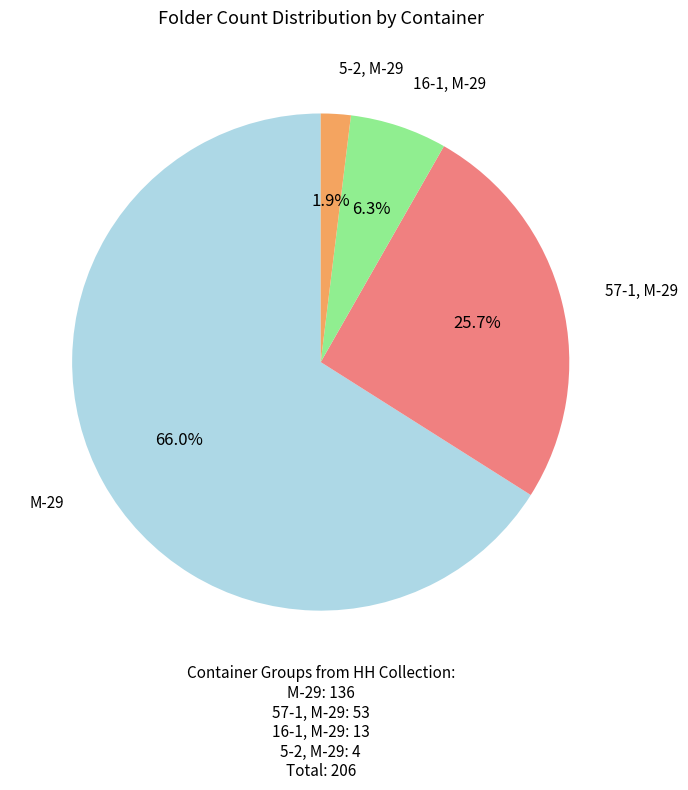

Approximately how many times larger is the value at 57-1, M-29 compared to M-29?

0.4